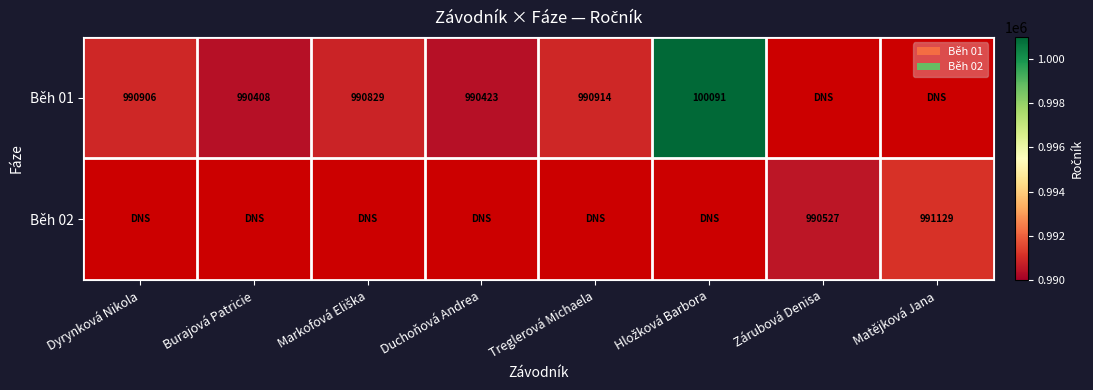

The Běh 01 series shows 990423 at Duchoňová Andrea. True or false?

True